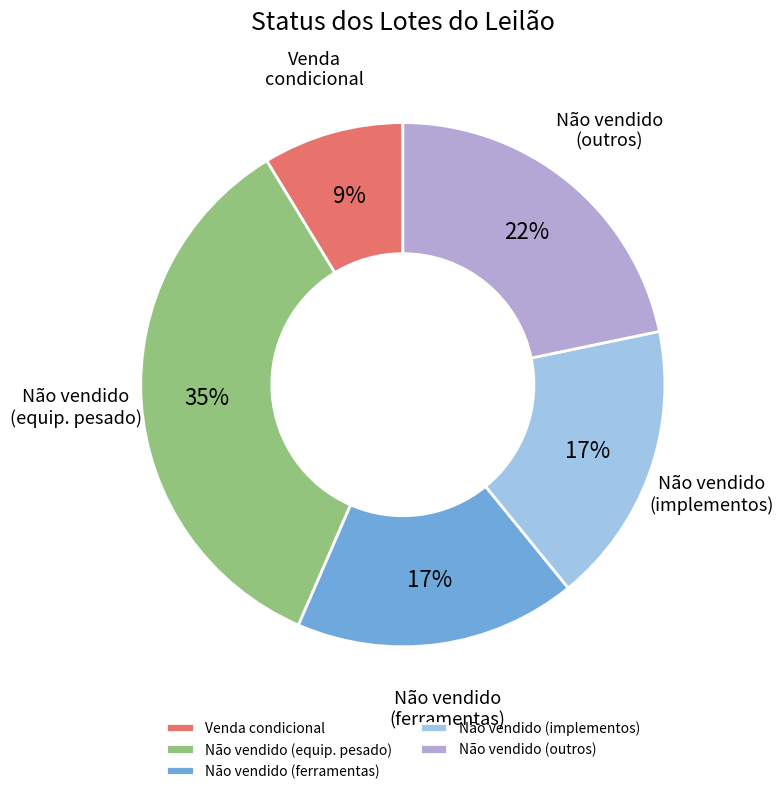

Is there a majority slice in this chart?

No